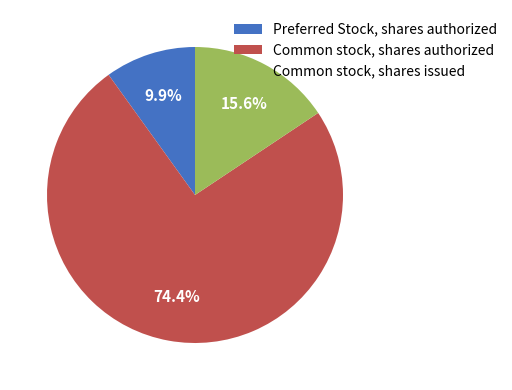

To the nearest percent, what percentage of the pie is Common stock, shares issued?

16%